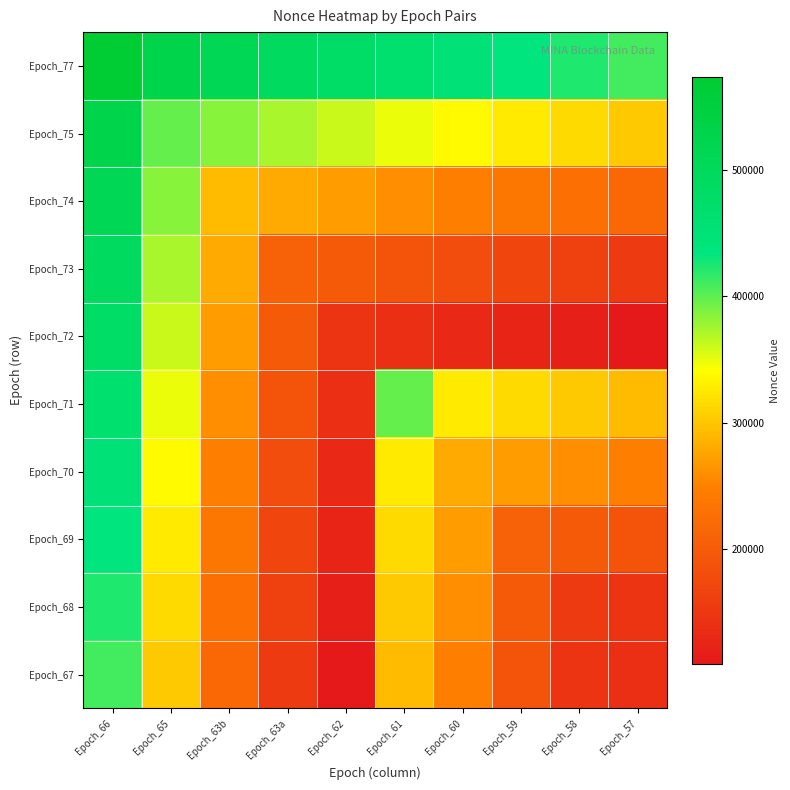

At Epoch_62, list the series in order from largest to smallest.

Epoch_77, Epoch_75, Epoch_74, Epoch_73, Epoch_72, Epoch_71, Epoch_70, Epoch_69, Epoch_68, Epoch_67